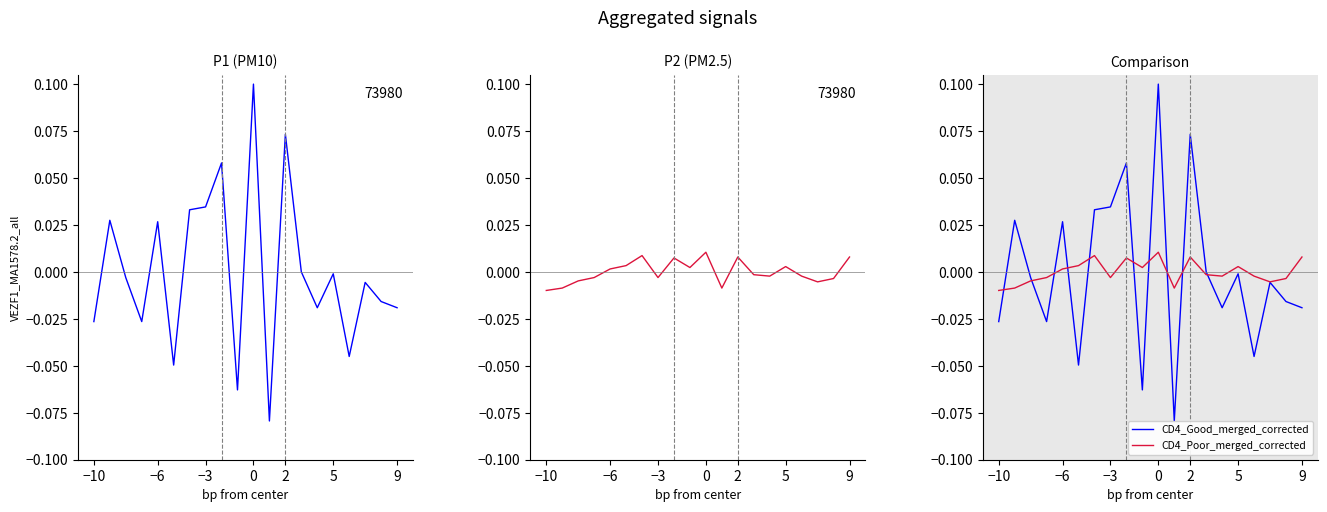

How many lines are shown in the chart?

4